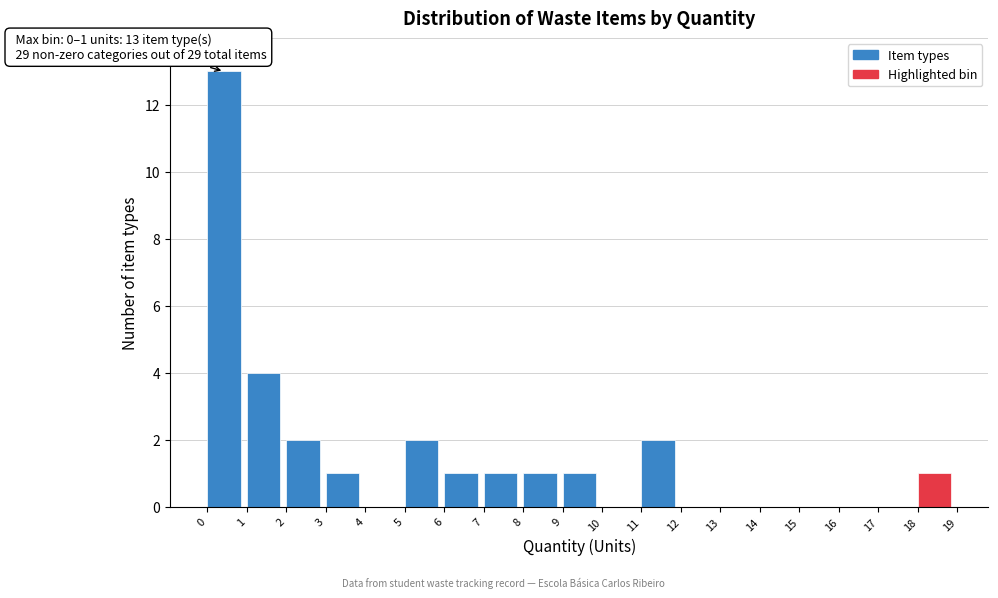

Which range on the x-axis has the tallest bar?

0 to 1